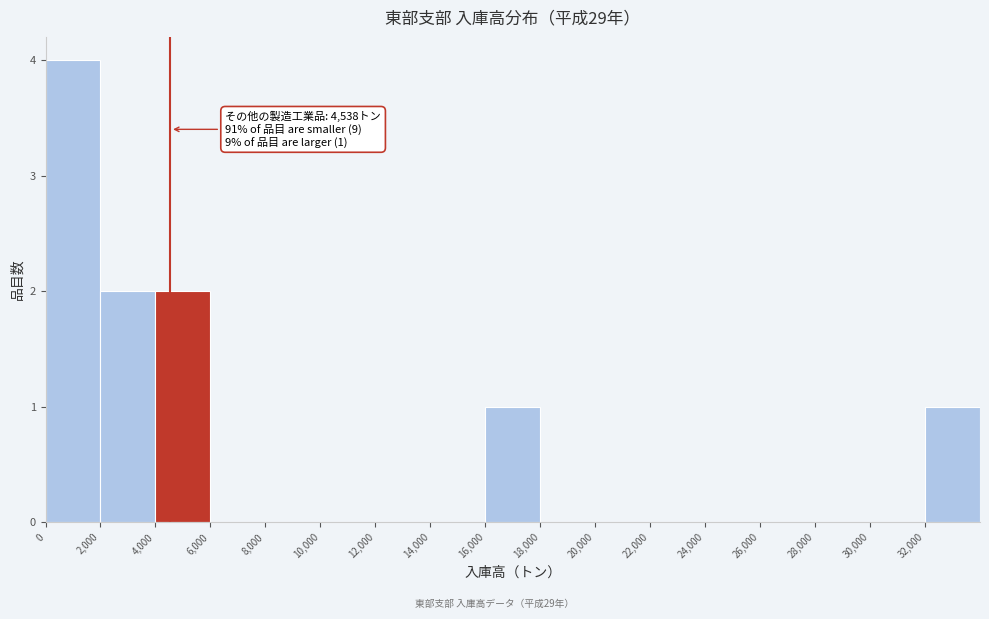

Over which range of the x-axis is the bar tallest?

0 to 2000